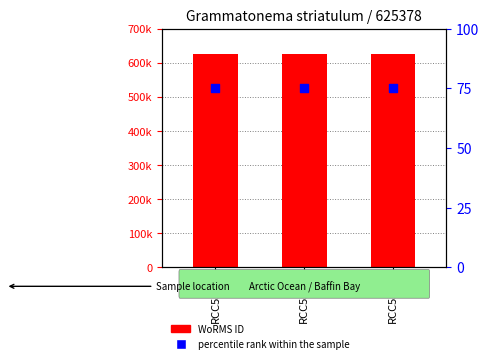

At how many categories does at least one series exceed 60142?

3